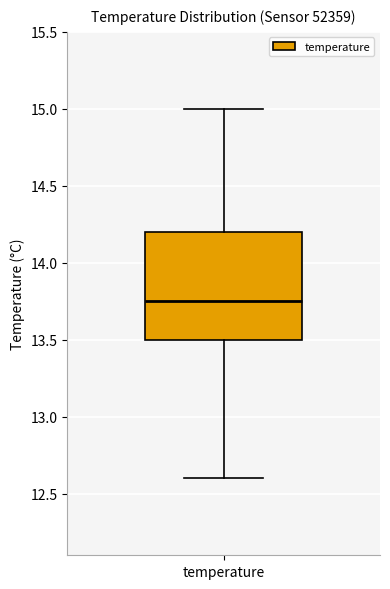

Transcribe this box plot: give where the median line is, the range the box spans, and where the two whiskers end, as read against the y-axis. The values are not printed on the chart, so give them approximately, as read against the axis.

median 13.75, box 13.50 to 14.20, whiskers 12.60 to 15.00